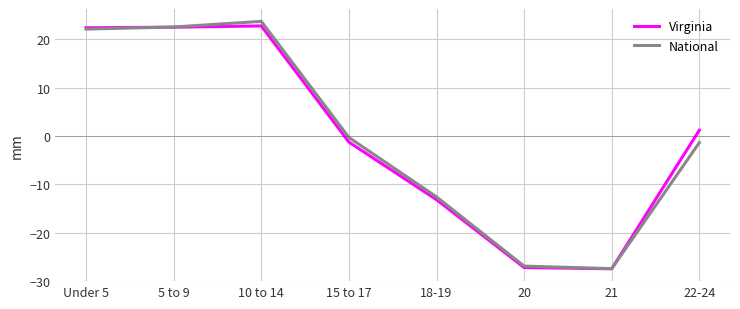

Which category has the highest value in the National series?

10 to 14